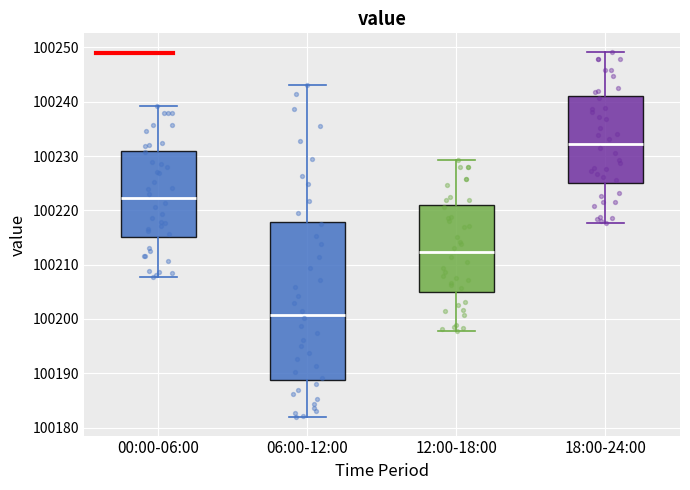

Which box is the tallest, from its lower edge to its upper edge?

06:00-12:00